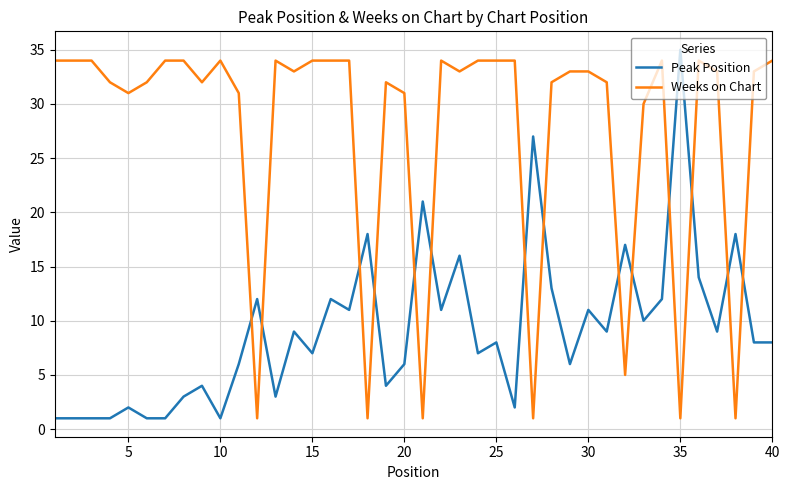

Which series has the largest total across all categories?

Weeks on Chart